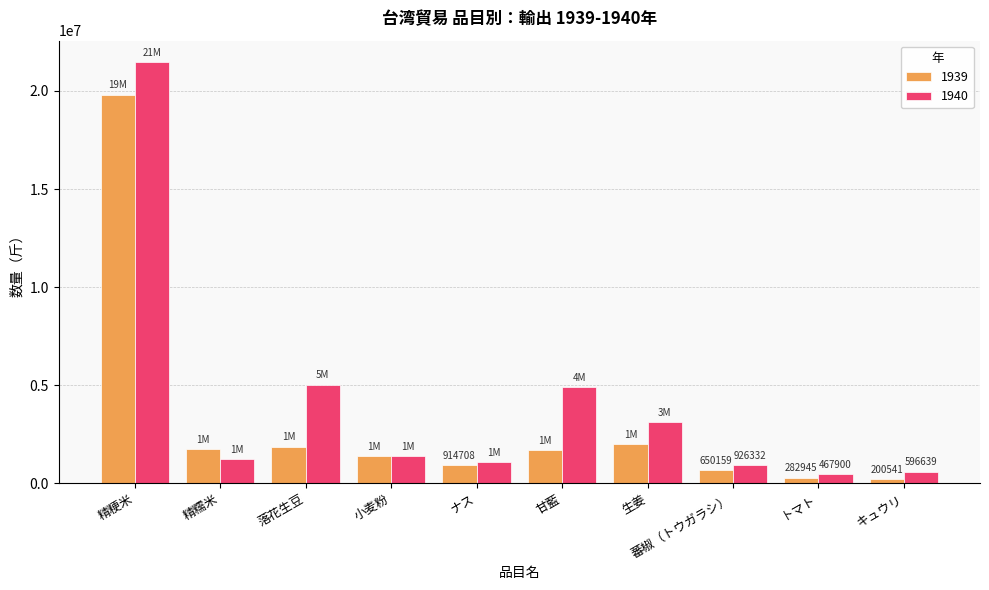

Rank the series by their average value, from highest to lowest.

1940, 1939